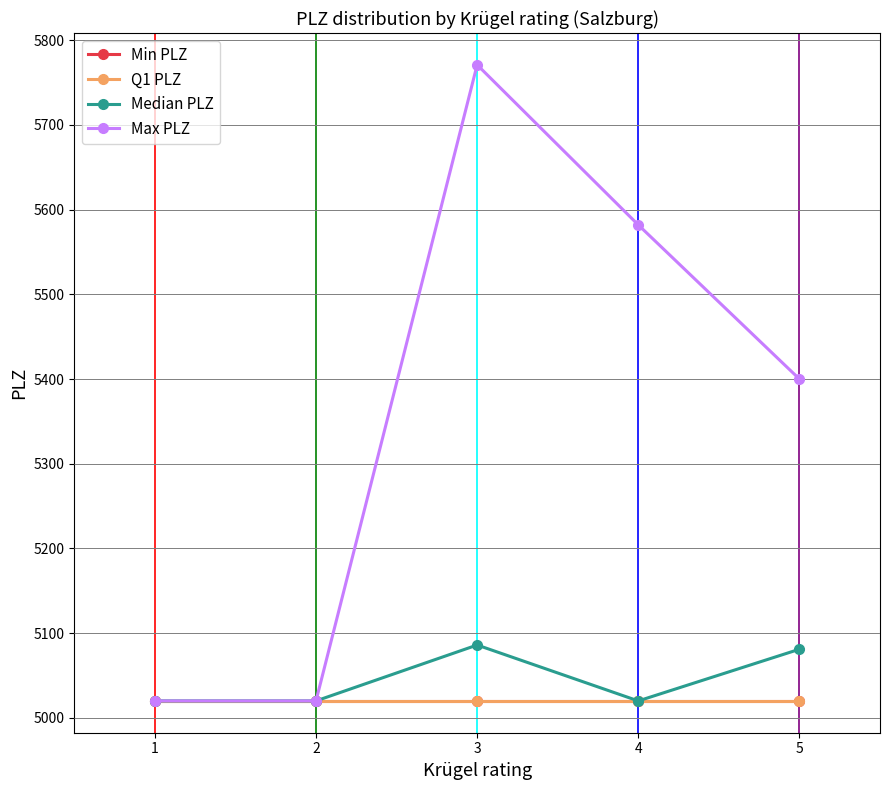

Which series has the widest spread of values?

Max PLZ